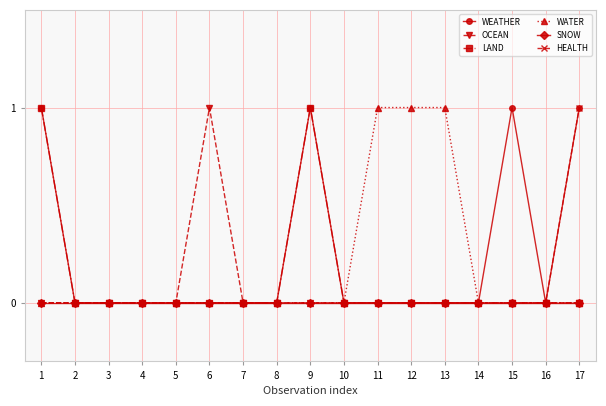

True or false: LAND has more than 0 interior local peaks.

True